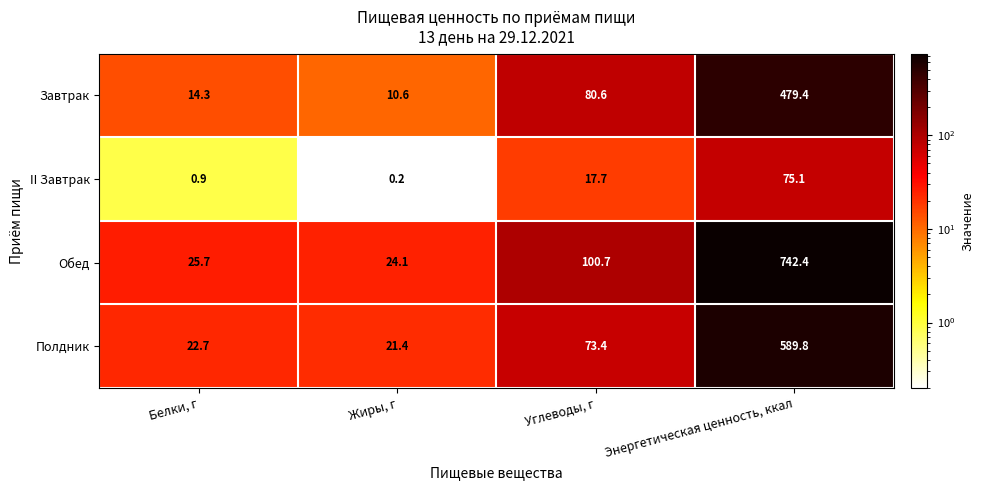

What is the sum of the Полдник values at Белки, г and Жиры, г?

44.1